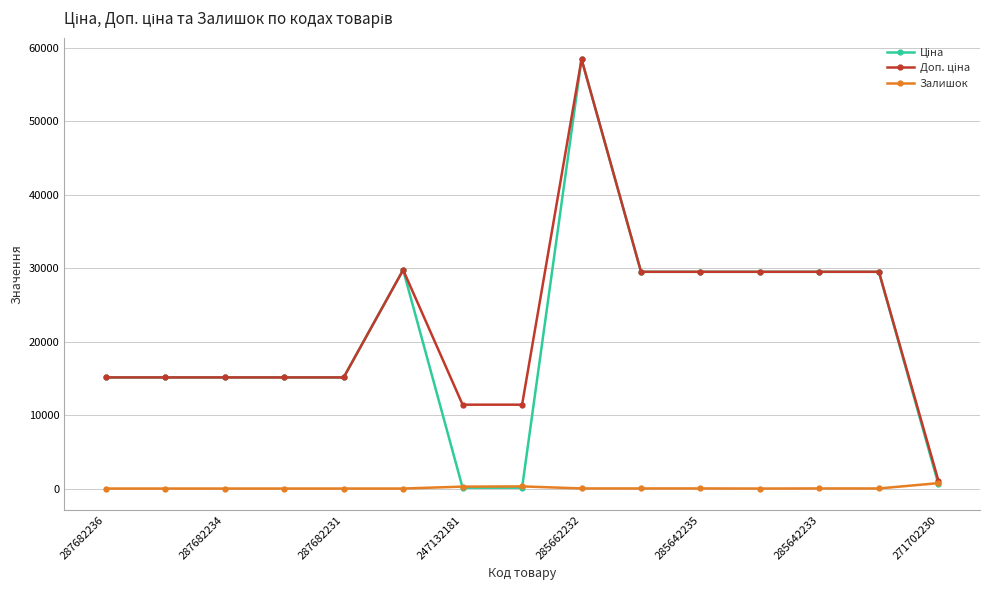

How many lines are shown in the chart?

3